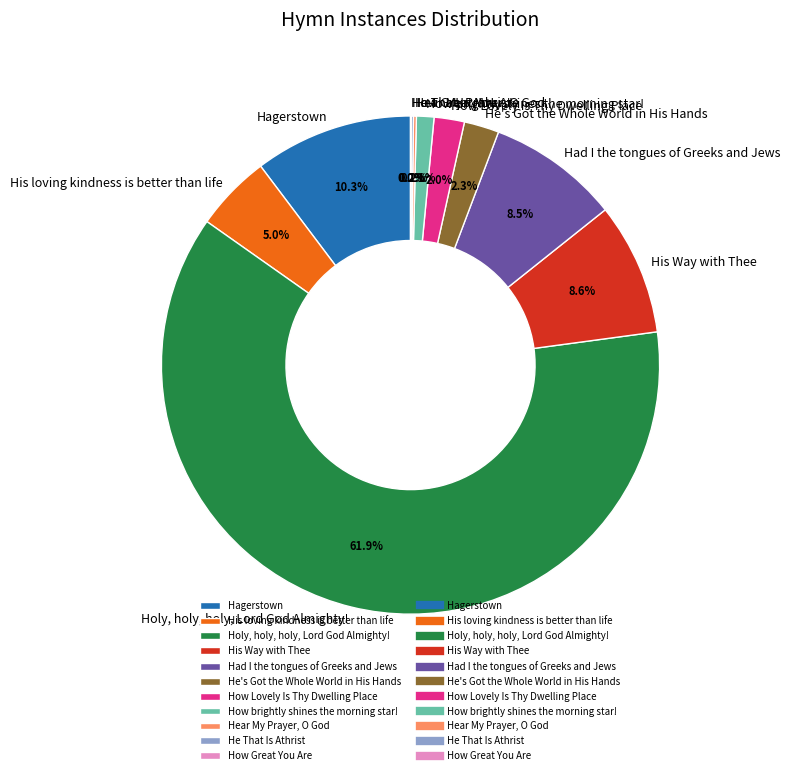

What portion of the pie excludes Hagerstown?

89.7%